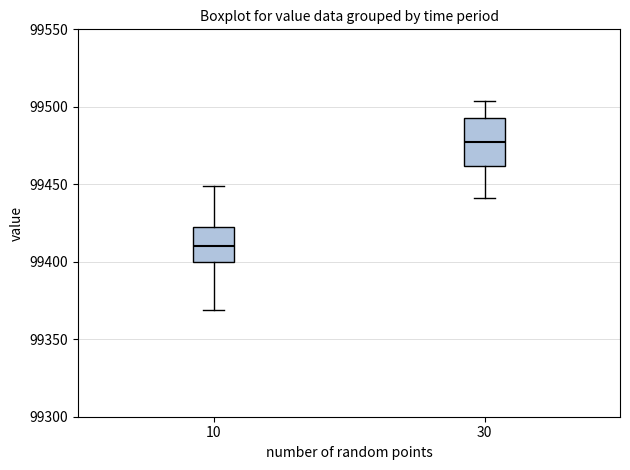

Which box has the lowest median line?

10